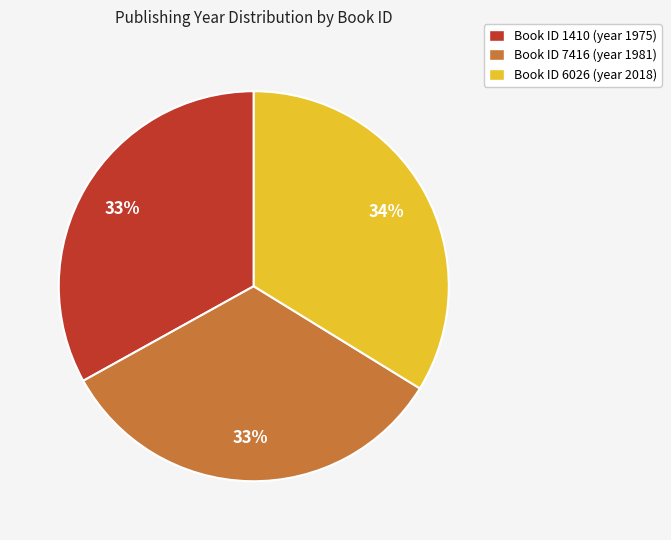

The Book ID 6026 (year 2018) slice represents 42% of the pie. True or false?

False